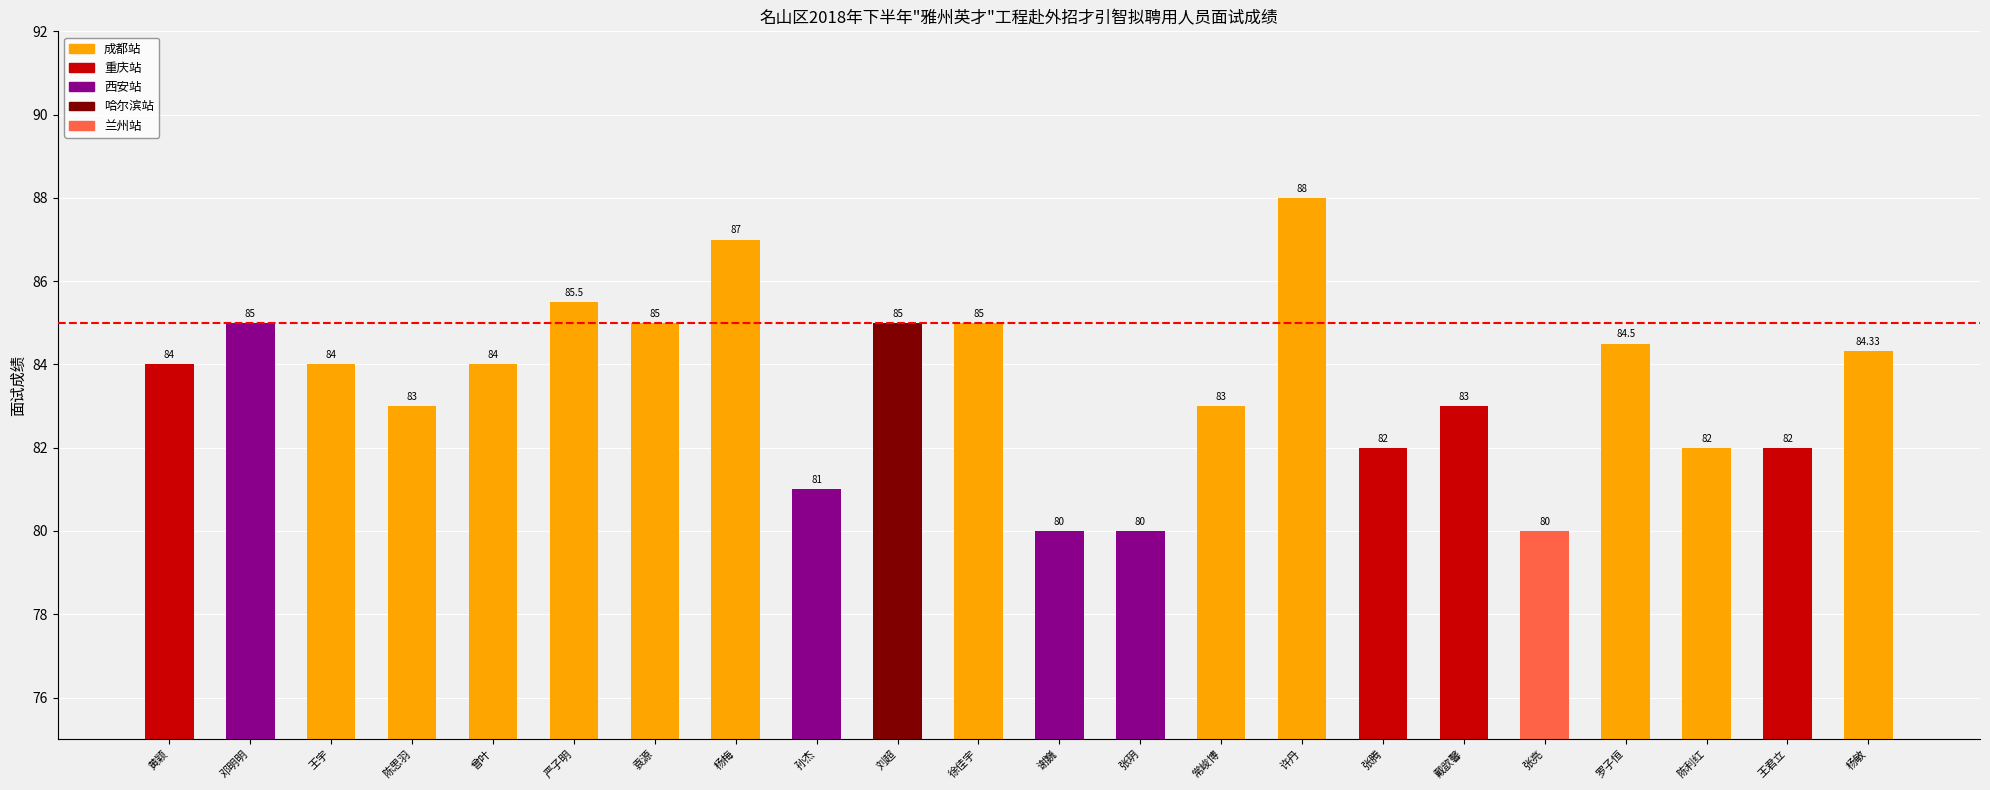

Reading right to left, what are all the values shown in this chart?

84.3	82.0	82.0	84.5	80.0	83.0	82.0	88.0	83.0	80.0	80.0	85.0	85.0	81.0	87.0	85.0	85.5	84.0	83.0	84.0	85.0	84.0